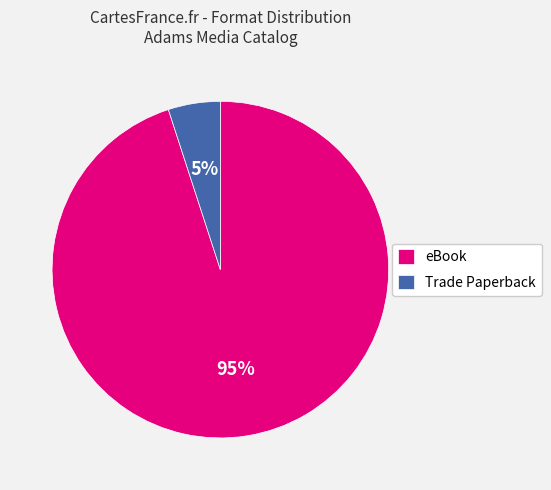

Is it true that eBook is 95% of the pie?

True